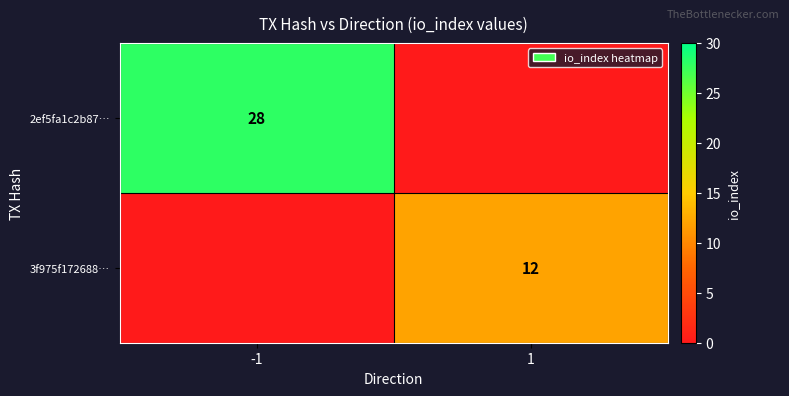

Is the value of 2ef5fa1c2b87… at -1 greater than the value of 3f975f172688… at 1?

Yes